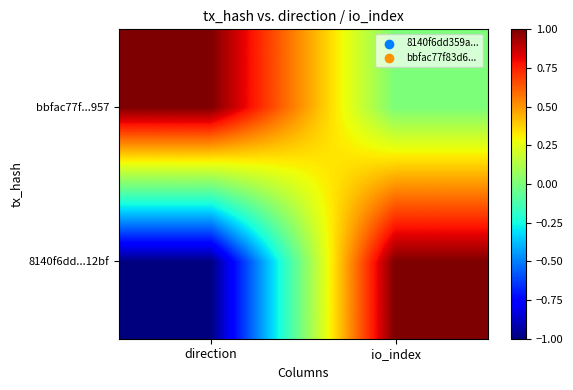

At which category is the sum across all series the highest?

io_index